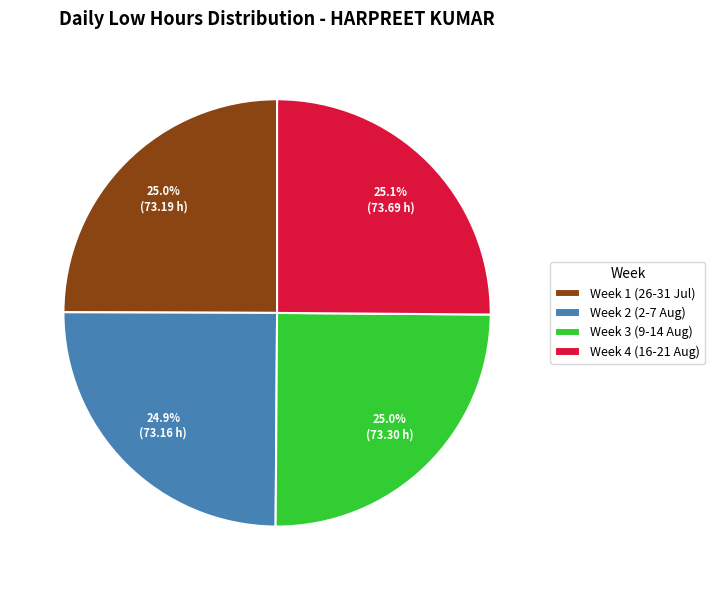

Approximately how many times larger is the value at Week 3 (9-14 Aug) compared to Week 4 (16-21 Aug)?

1.0